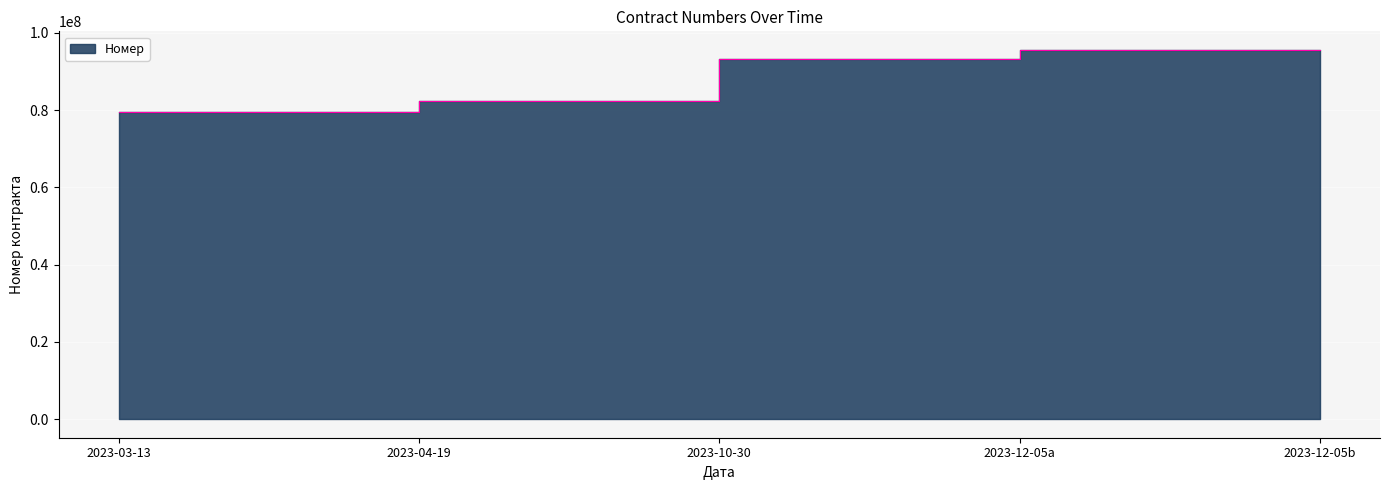

Which category has the lowest value across all series?

2023-03-13